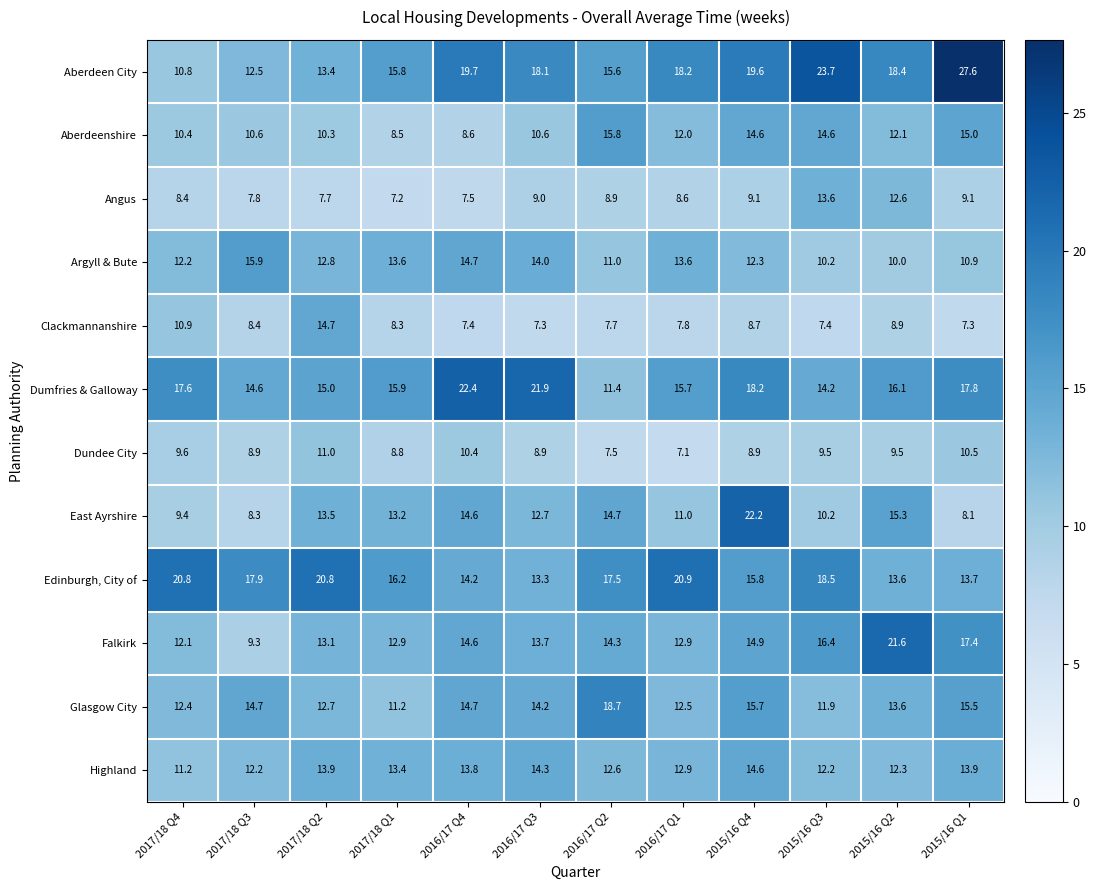

Rank the series by their maximum value, from highest to lowest.

Aberdeen City, Dumfries & Galloway, East Ayrshire, Falkirk, Edinburgh, City of, Glasgow City, Argyll & Bute, Aberdeenshire, Clackmannanshire, Highland, Angus, Dundee City